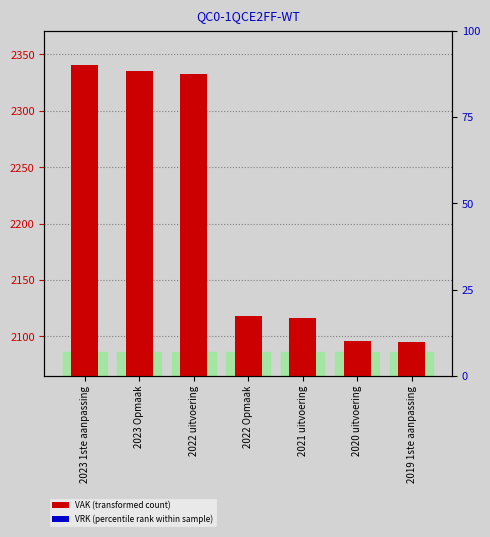

Read the VAK (transformed count) value at 2020 uitvoering, to the nearest 10.

2100